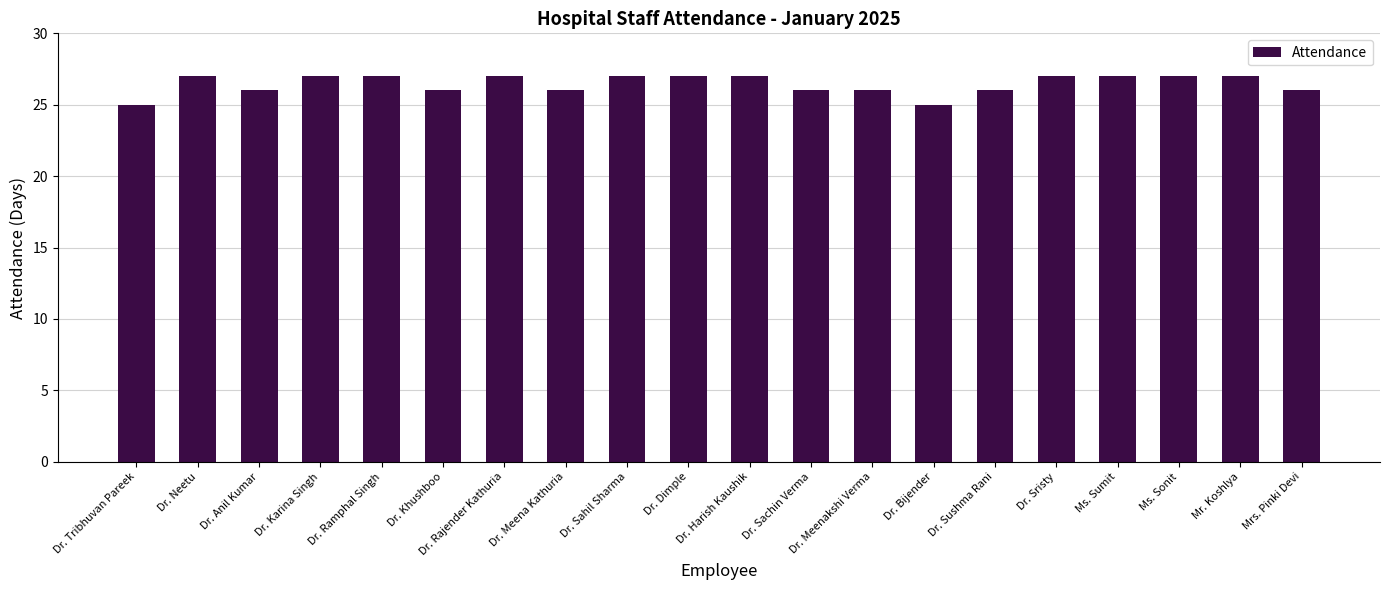

Between Dr. Sahil Sharma and Dr. Meena Kathuria, which is larger?

Dr. Sahil Sharma